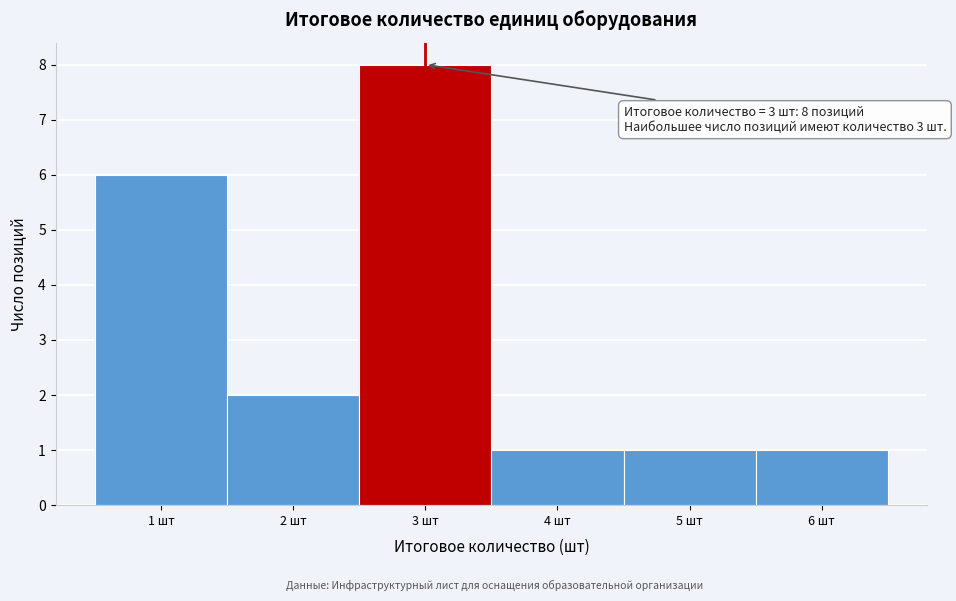

Over which range of the x-axis is the bar tallest?

2.5 to 3.5